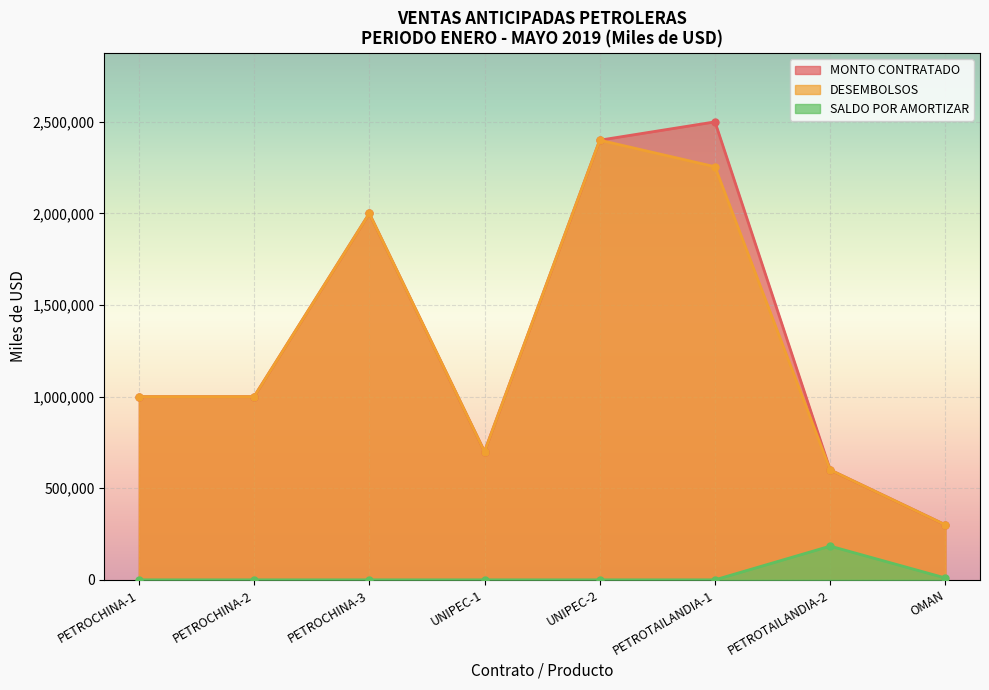

At which category is the sum across all series the highest?

UNIPEC-2